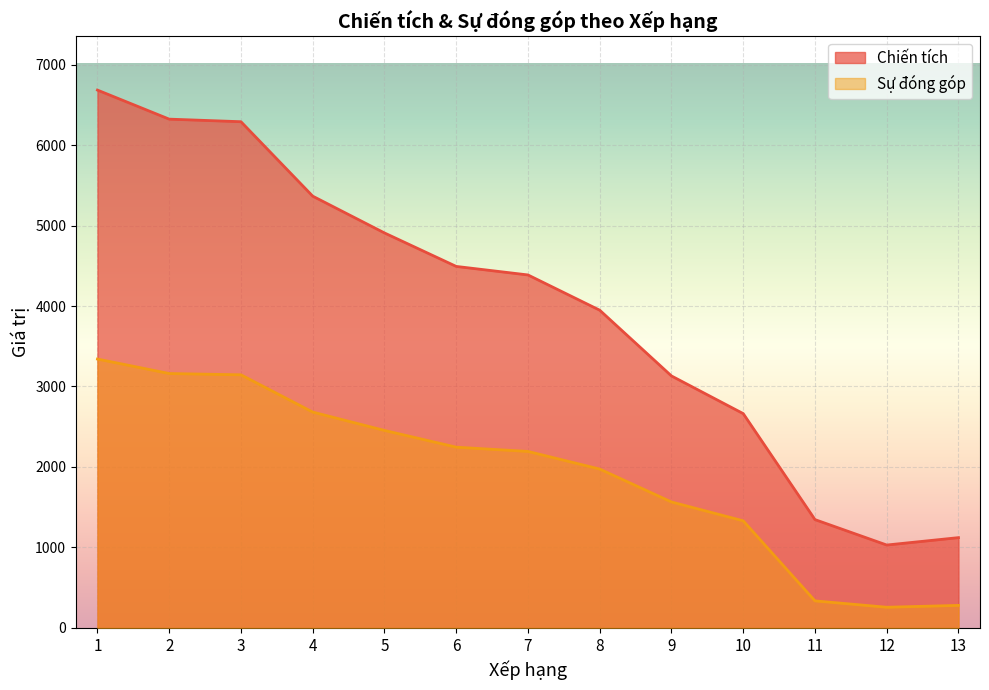

True or false: Chiến tích has a value of 6322 at 2.

True